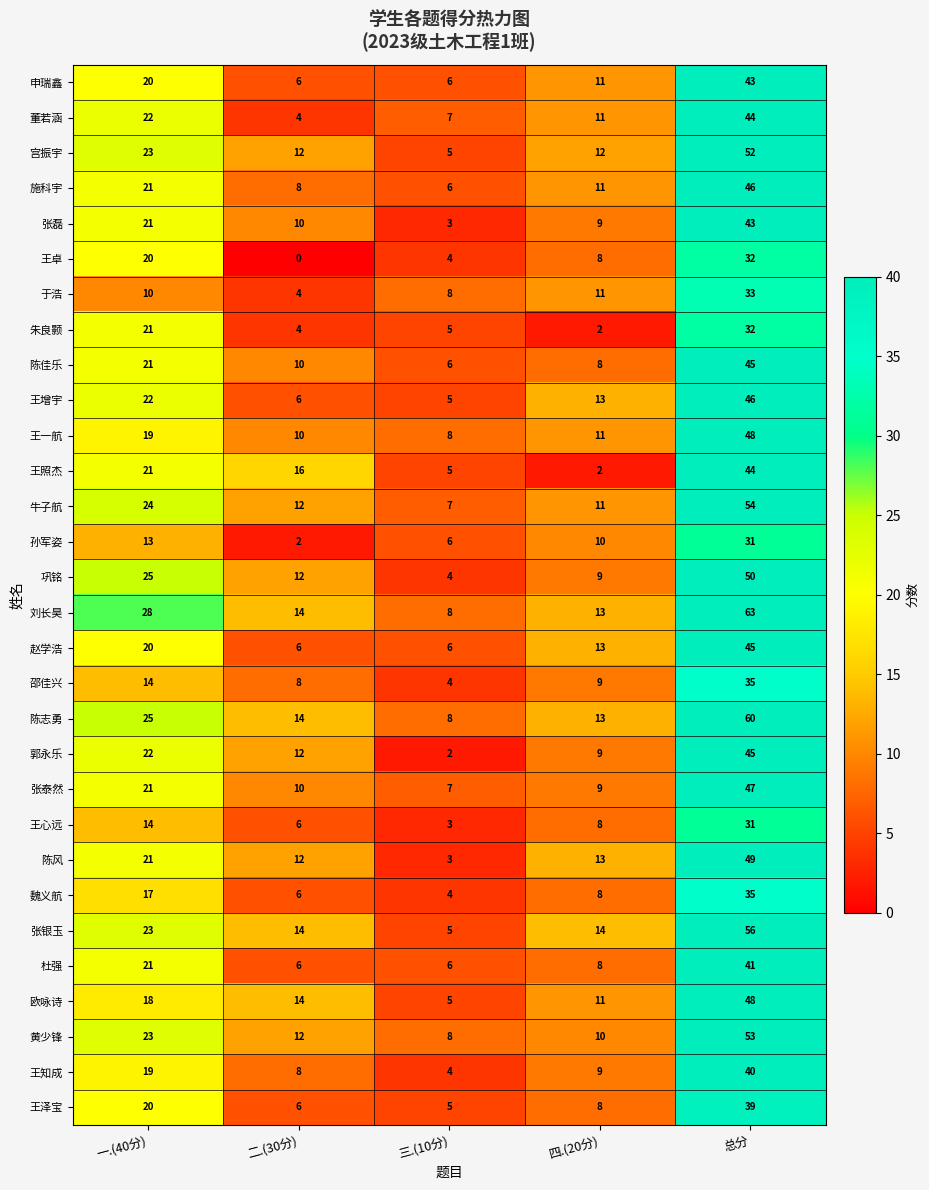

What value does the 王心远 series have at 三.(10分)?

3